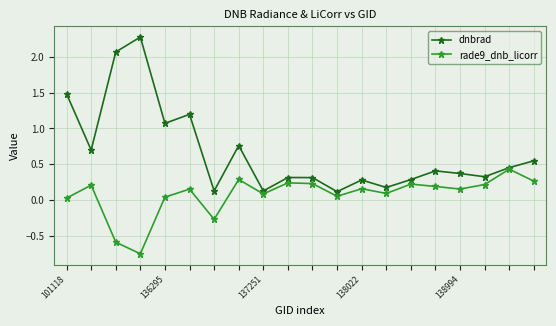

What is the value of the dnbrad point at the 3rd from the left?

2.1